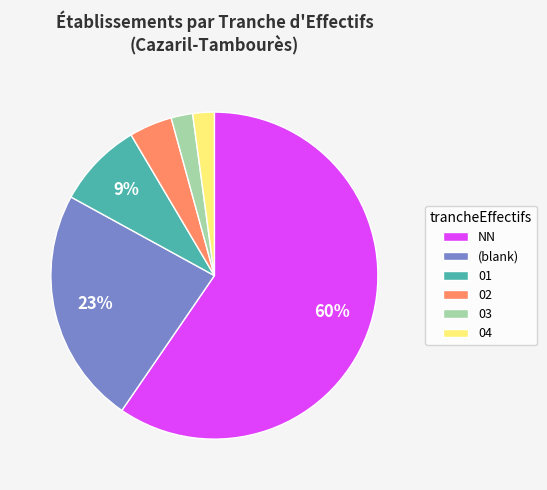

Which slice is the largest?

NN